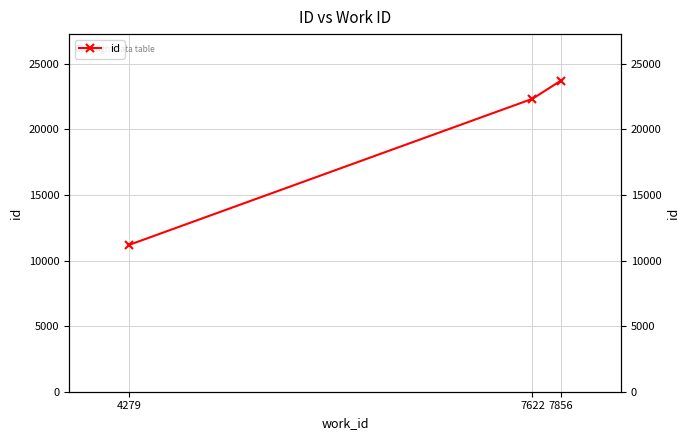

True or false: the data shows 11204 at 4279.

True